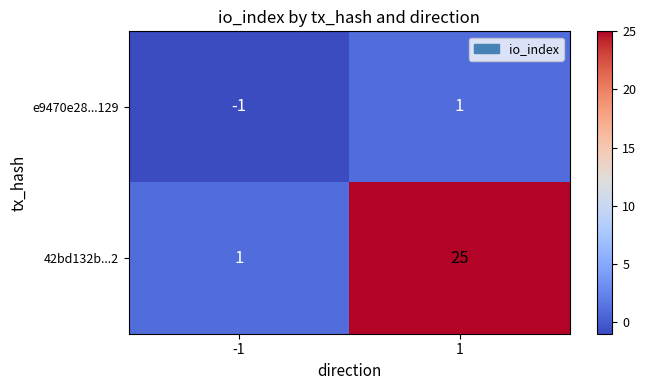

Rank the series at -1 from highest to lowest value.

42bd132b...2, e9470e28...129